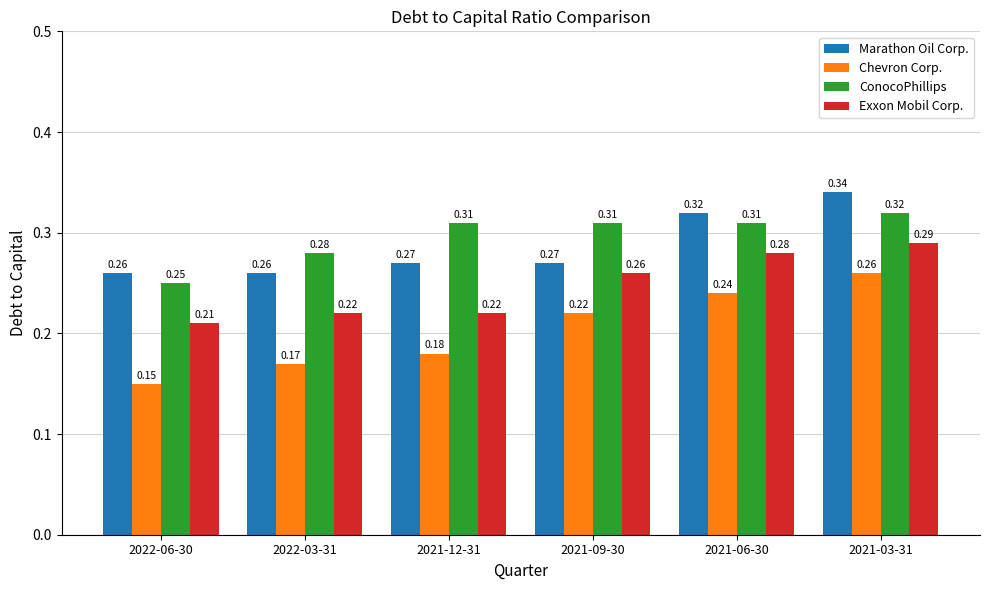

At which label does ConocoPhillips reach its minimum?

2022-06-30